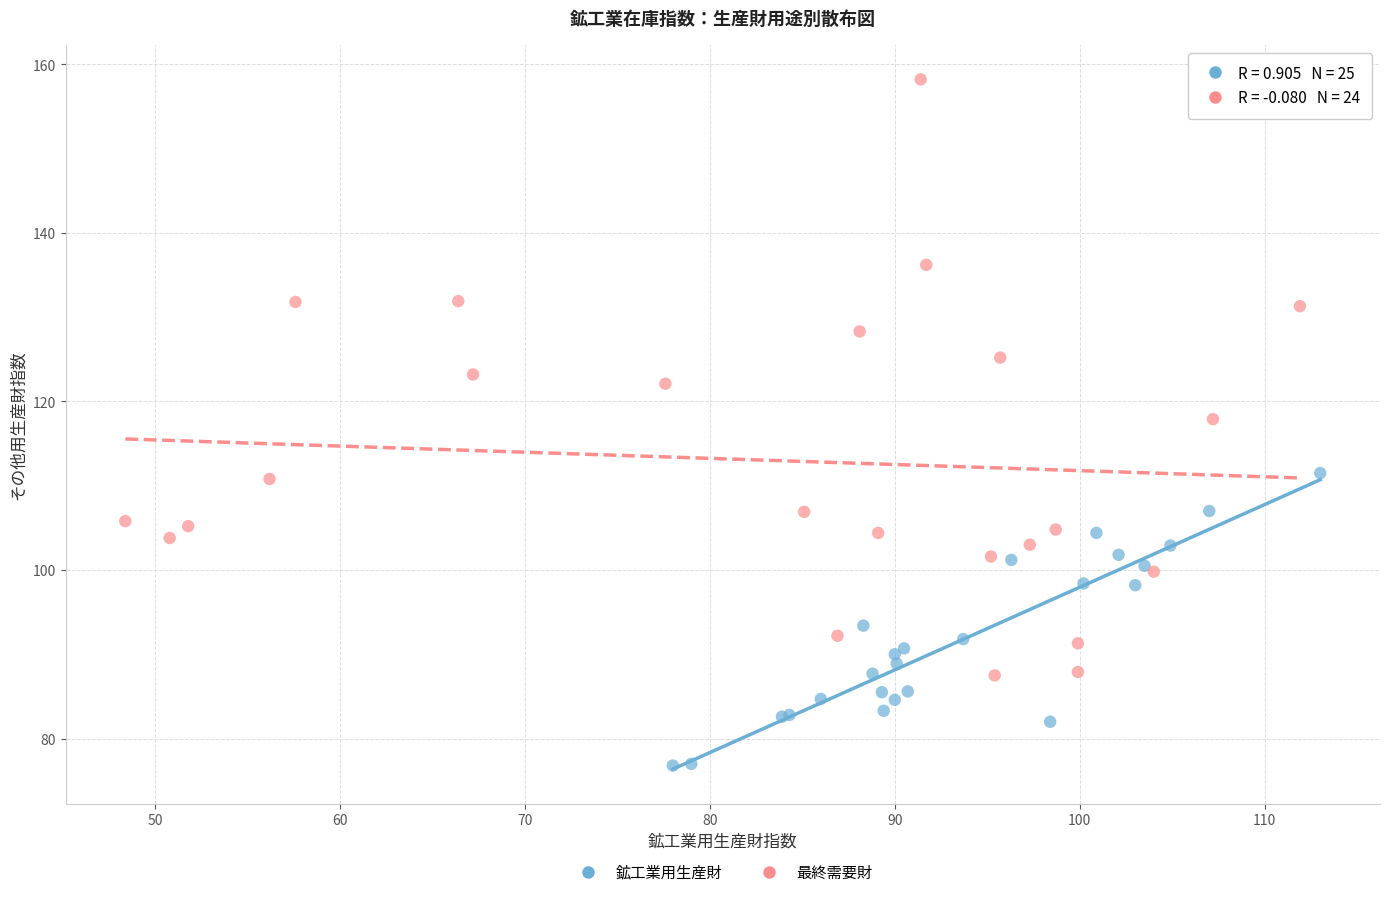

Which series contains the lowest Y value?

鉱工業用生産財